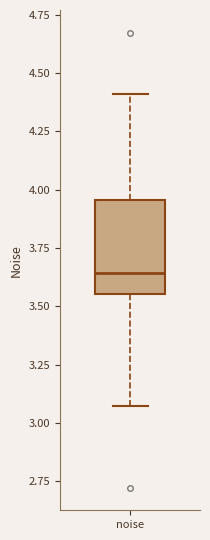

Where is the upper edge of the box for noise on the y-axis? The values are not printed on the chart, so give them approximately, as read against the axis.

3.95